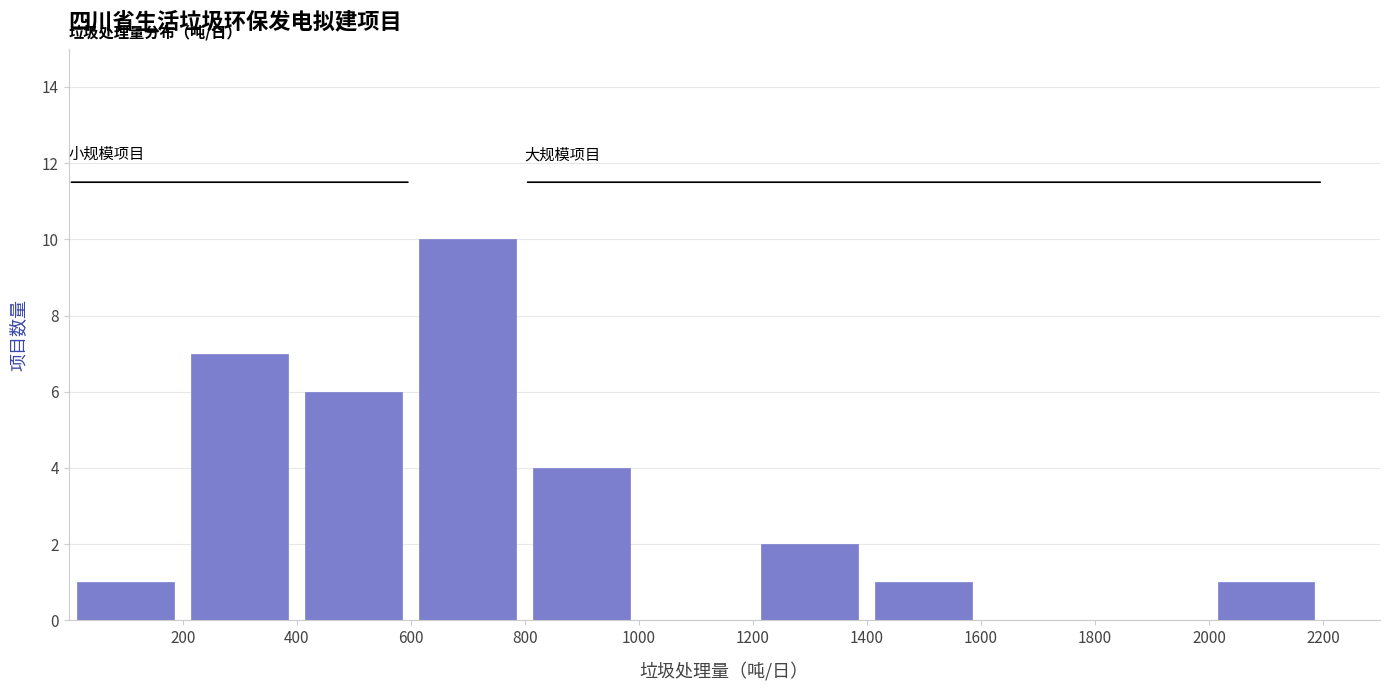

Reading left to right, transcribe this chart: for each bar, give the range it covers on the x-axis and its height. The values are not printed on the chart, so give them approximately, as read against the axis.

0 to 200: 1
200 to 400: 7
400 to 600: 6
600 to 800: 10
800 to 1000: 4
1000 to 1200: 0
1200 to 1400: 2
1400 to 1600: 1
1600 to 1800: 0
1800 to 2000: 0
2000 to 2200: 1